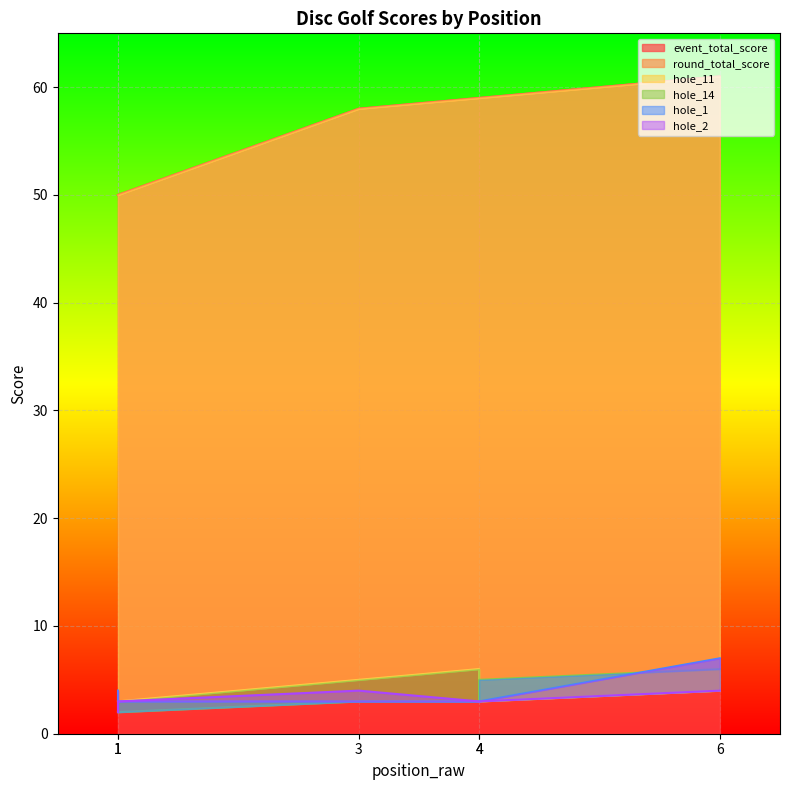

Reading left to right, what are all the values shown in this chart?

event_total_score: 50	50	58	59	59	61
round_total_score: 50	50	58	59	59	61
hole_11: 3	3	5	6	3	4
hole_14: 2	2	3	3	5	6
hole_1: 4	3	3	3	3	7
hole_2: 2	3	4	3	3	4